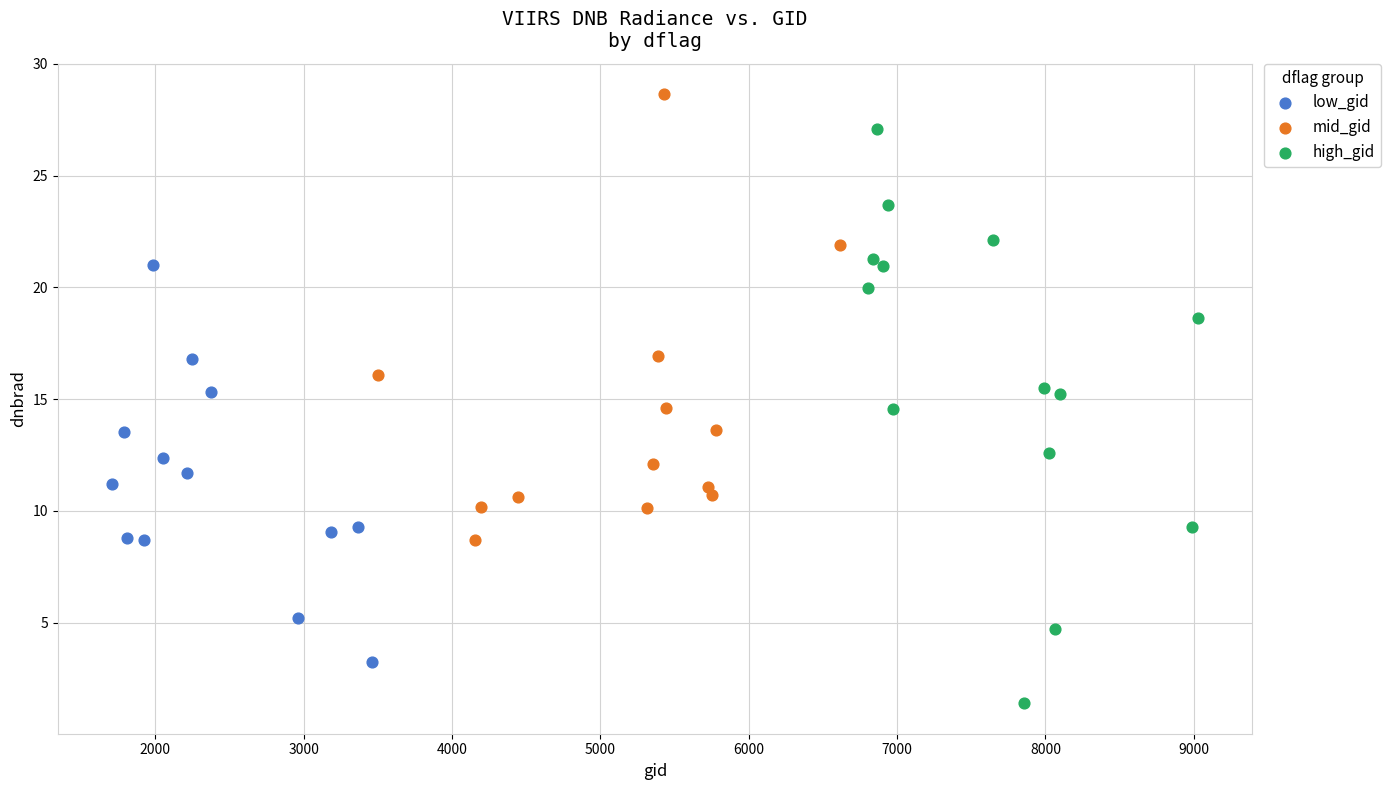

Which series contains the lowest Y value?

high_gid